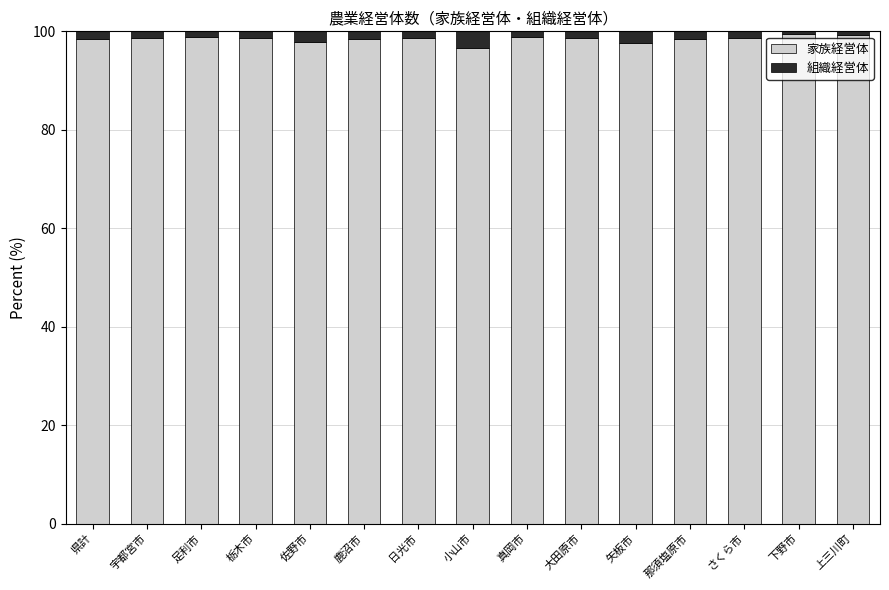

Is it true that 家族経営体 equals 156.9 at さくら市?

False